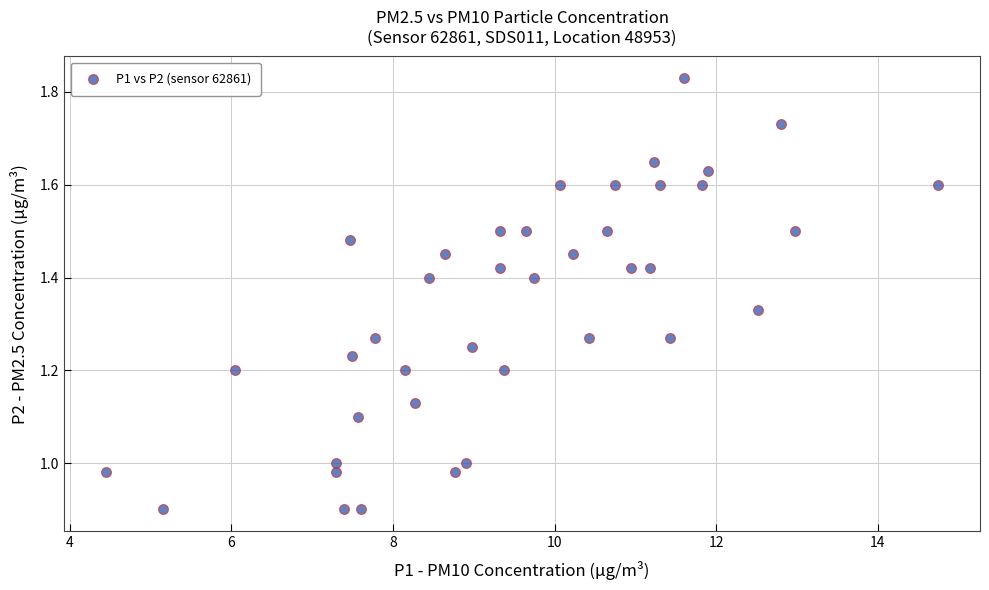

What is the range of X values (max minus min)?

10.3